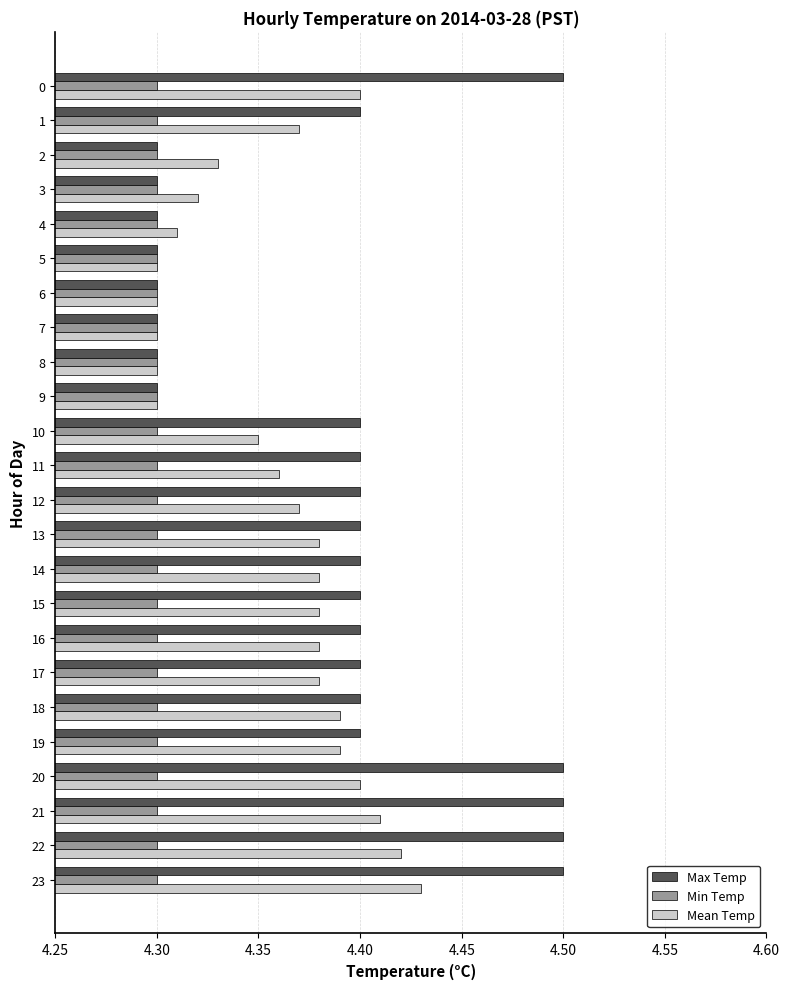

How many Max Temp values are between 4 and 5?

24